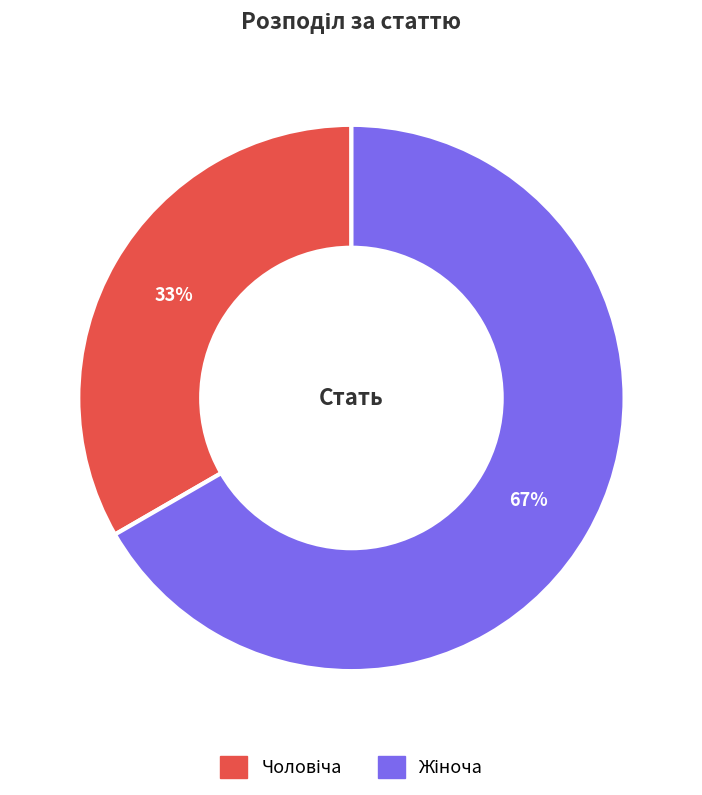

Does any single category account for the majority?

Yes